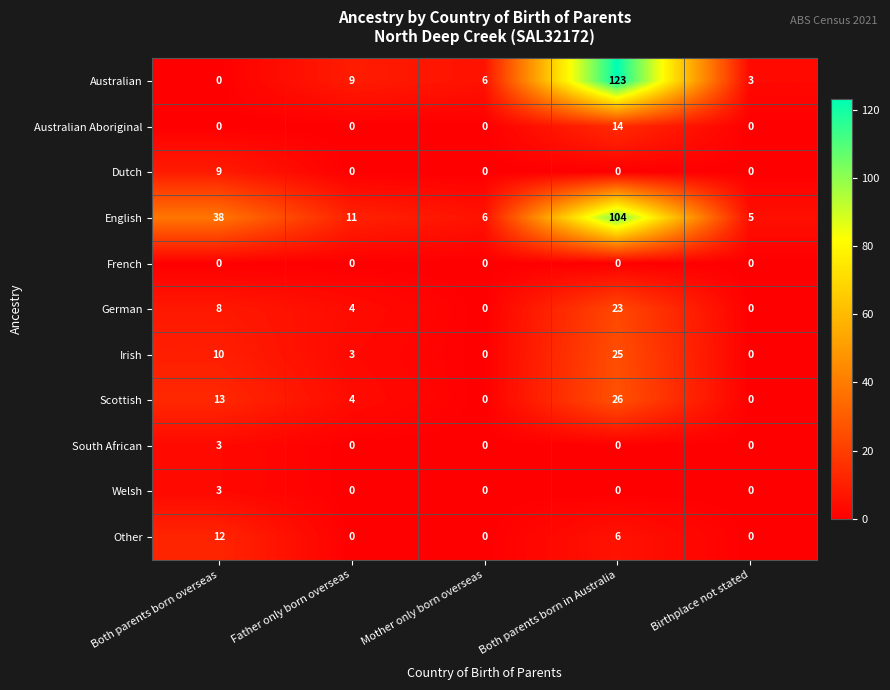

Which series has the largest total across all categories?

English